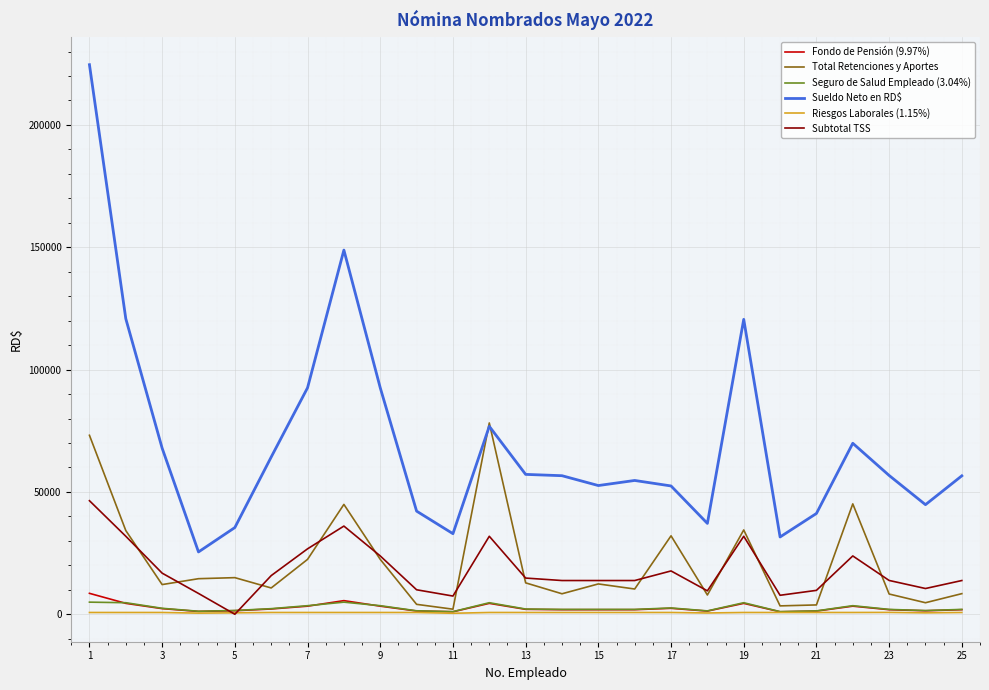

How many lines are shown in the chart?

6